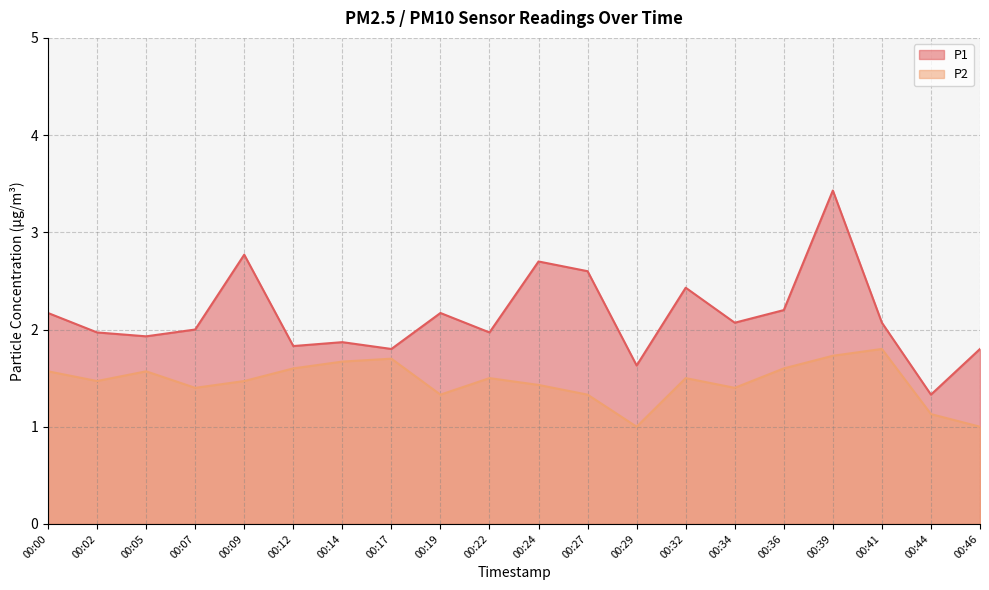

What is the difference between the maximum and minimum values in the P1 series?

2.1